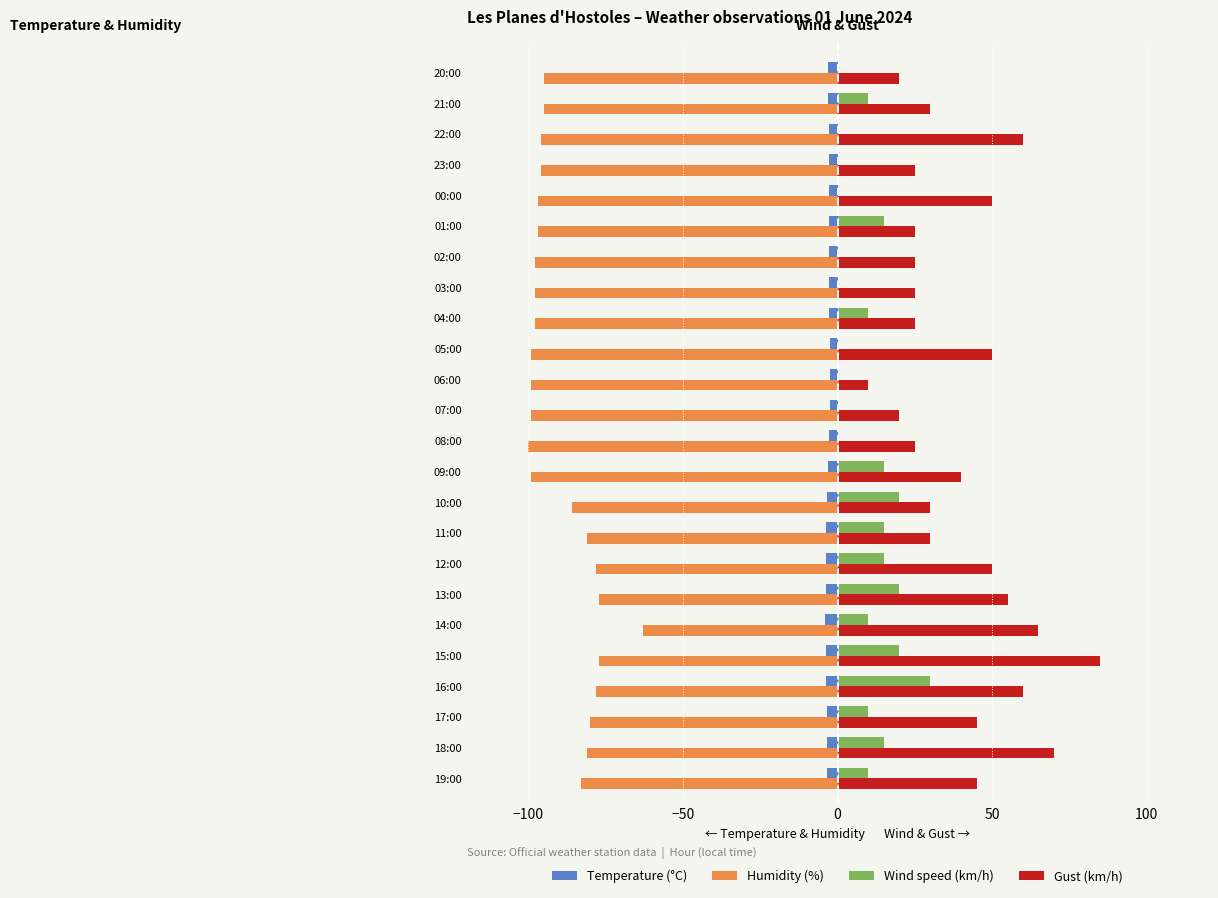

At which label does Humidity (%) reach its peak?

14:00